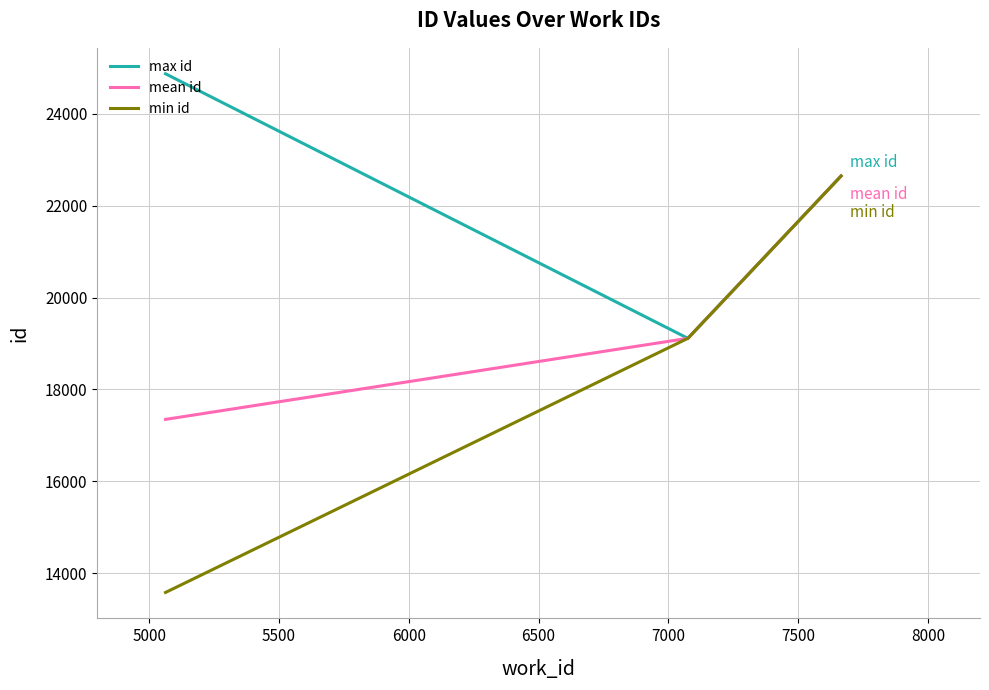

Rank the series by their average value, from lowest to highest.

min id, mean id, max id